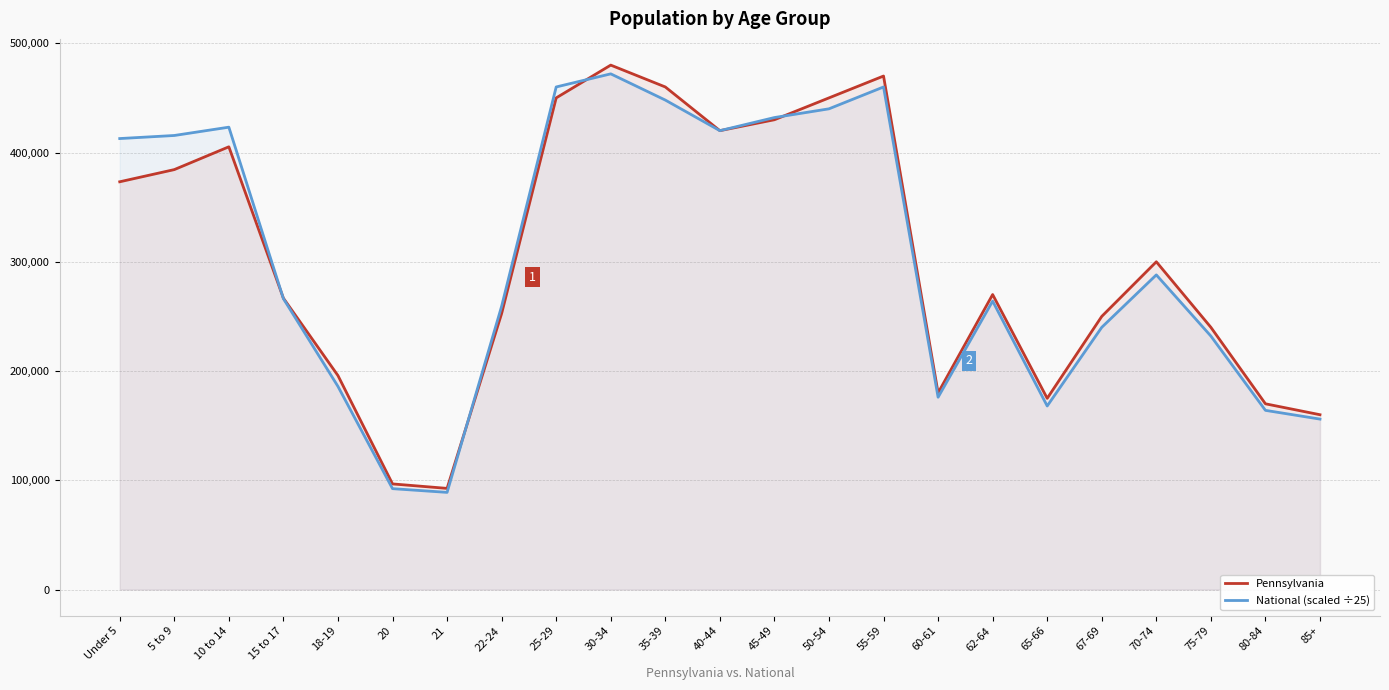

What are all the series names shown in the legend?

Pennsylvania, National (scaled ÷25)